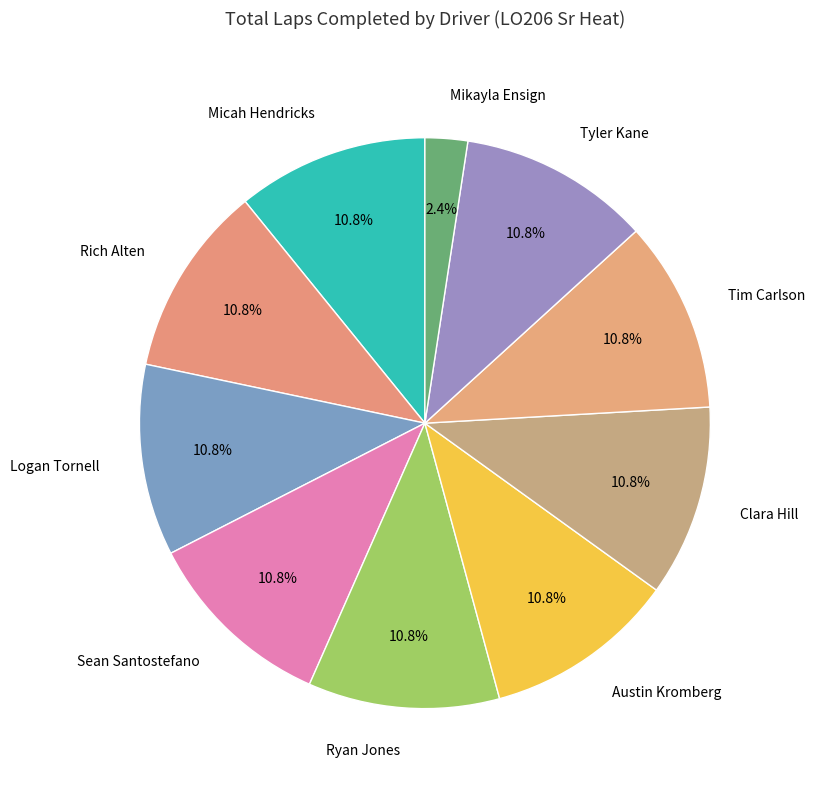

How many slices are in this pie chart?

10